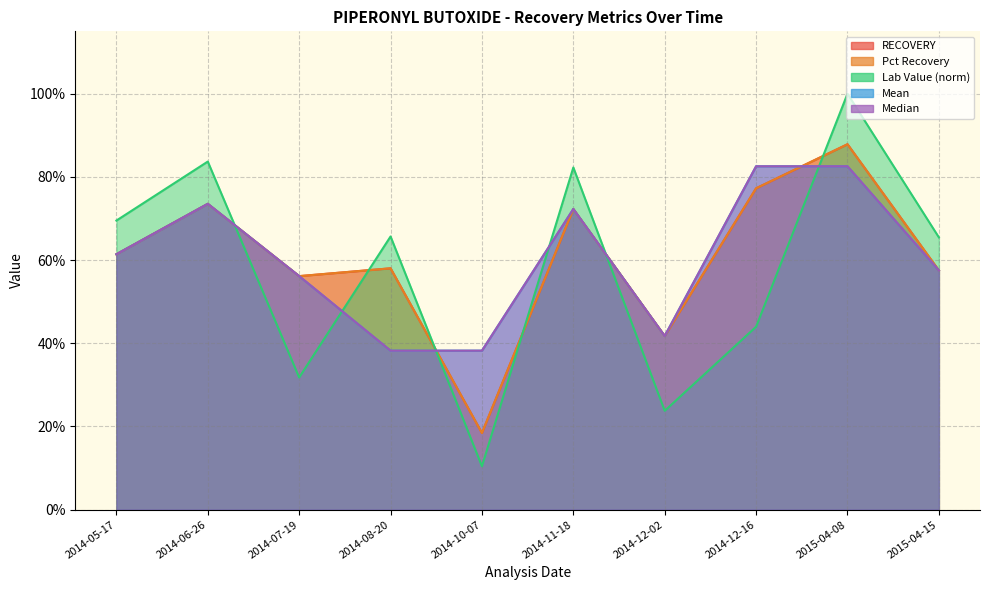

Which series changed the most between 2014-08-20 and 2014-11-18?

Mean